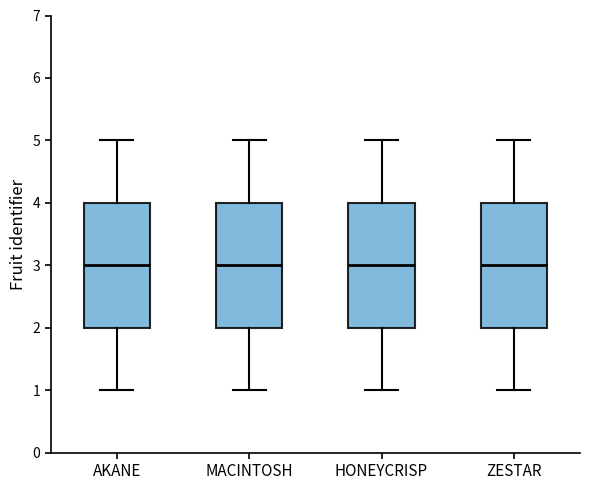

Reading left to right, transcribe this box plot: for each box, give where its median line is, the range the box spans, and where its two whiskers end, as read against the y-axis. The values are not printed on the chart, so give them approximately, as read against the axis.

AKANE: median 3, box 2 to 4, whiskers 1 to 5
MACINTOSH: median 3, box 2 to 4, whiskers 1 to 5
HONEYCRISP: median 3, box 2 to 4, whiskers 1 to 5
ZESTAR: median 3, box 2 to 4, whiskers 1 to 5